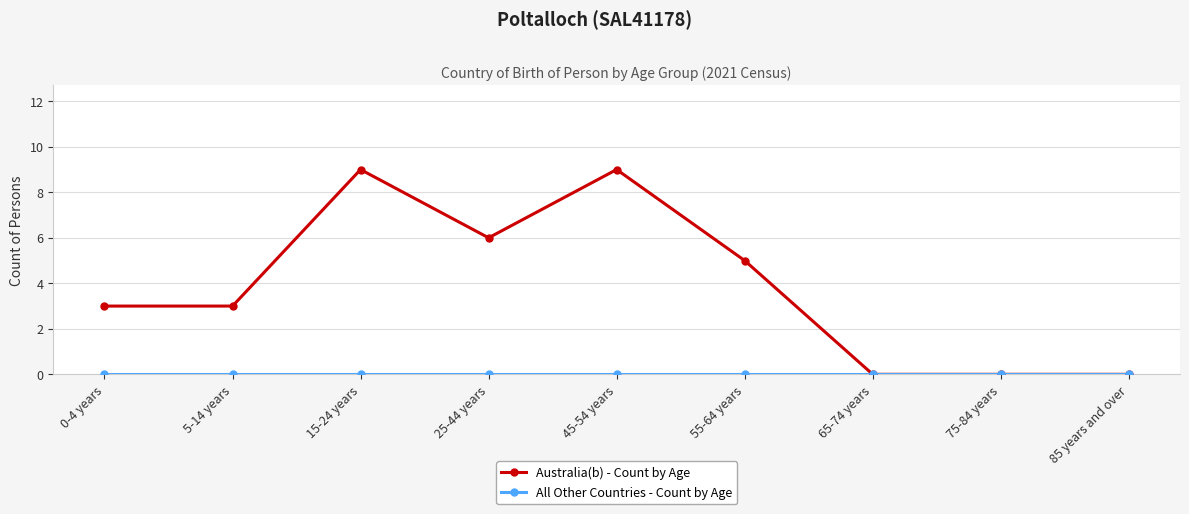

At how many categories does at least one series exceed 4?

4